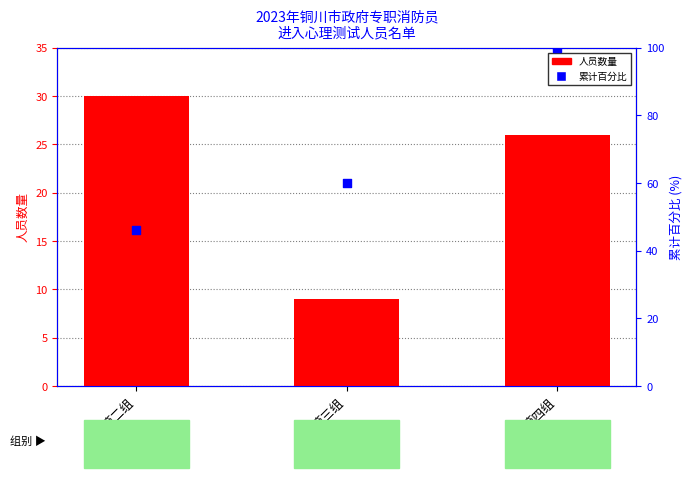

Which series contains the lowest Y value?

人员数量